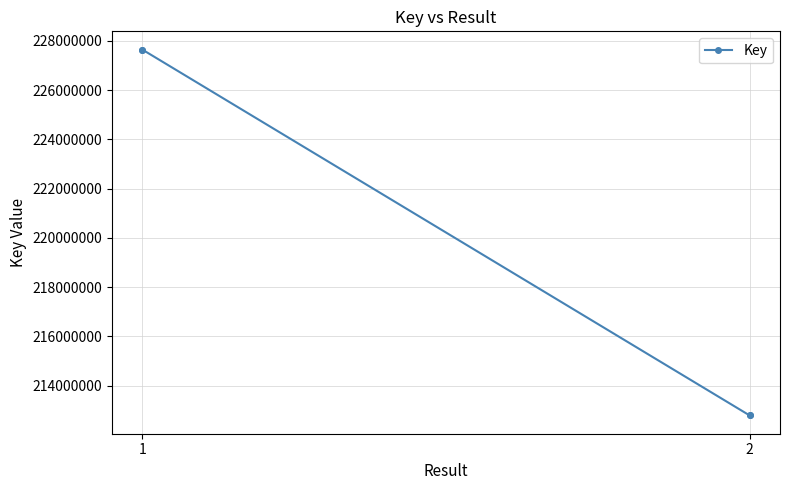

What is the change in value from 1 to 2?

-14845330